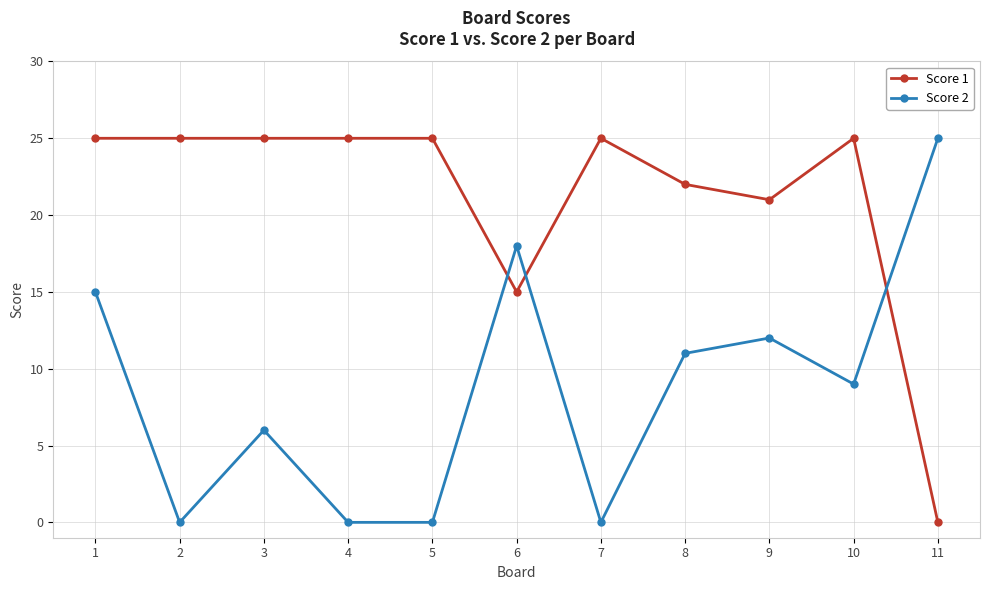

What is the value of the Score 1 point at the 2nd from the left?

25